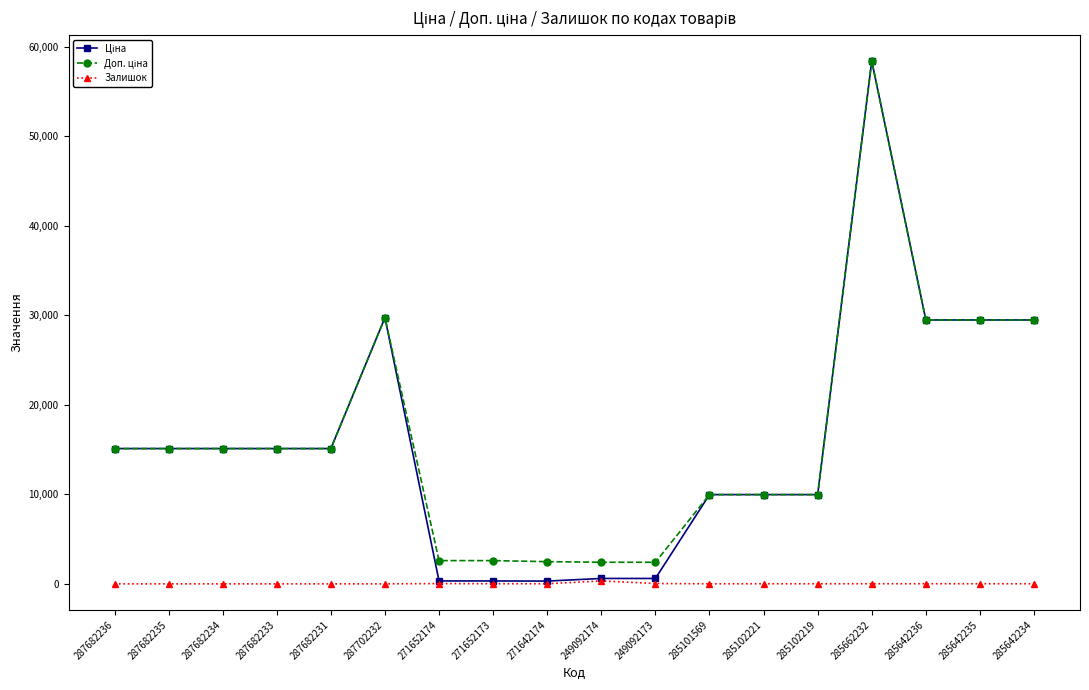

At which category is the sum across all series the highest?

285662232